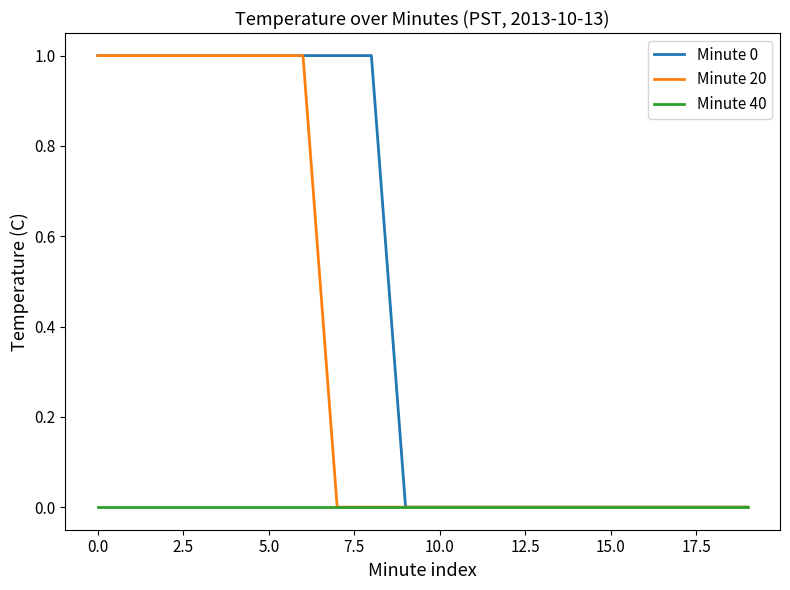

What is the highest value of the Minute 0 series?

1.0